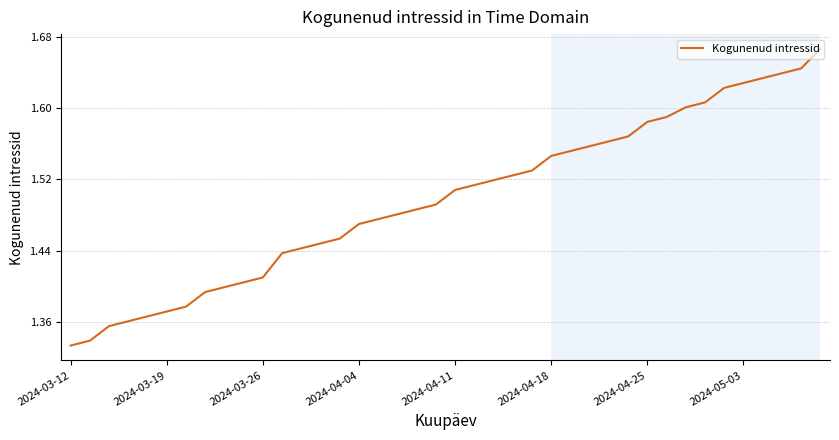

What is the difference between the maximum and minimum values?

0.3